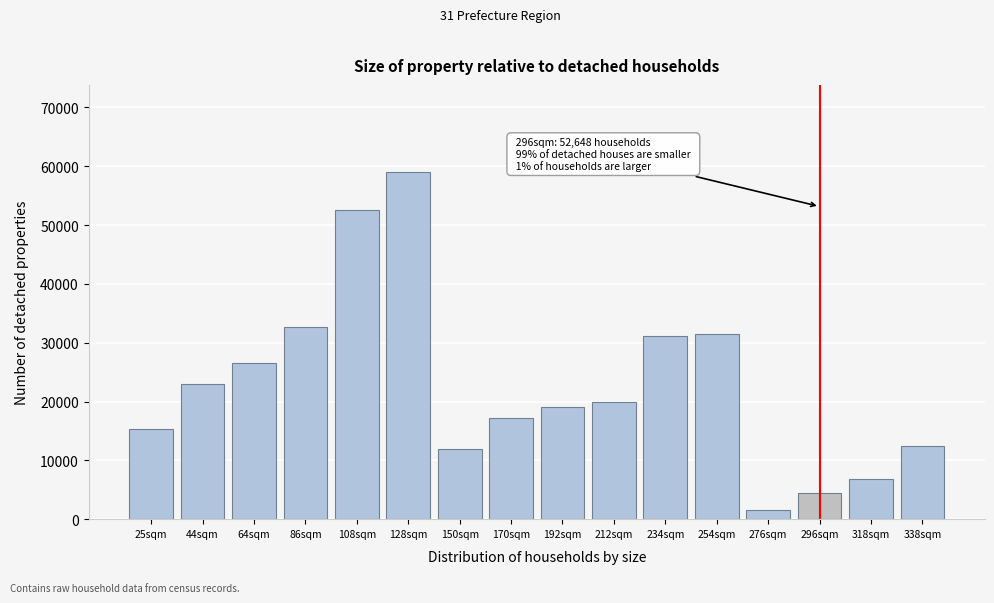

Reading left to right, extract all data points from this chart.

25sqm=15332	44sqm=22984	64sqm=26586	86sqm=32700	108sqm=52648	128sqm=59073	150sqm=11941	170sqm=17145	192sqm=19046	212sqm=19923	234sqm=31068	254sqm=31410	276sqm=1601	296sqm=4393	318sqm=6836	338sqm=12470